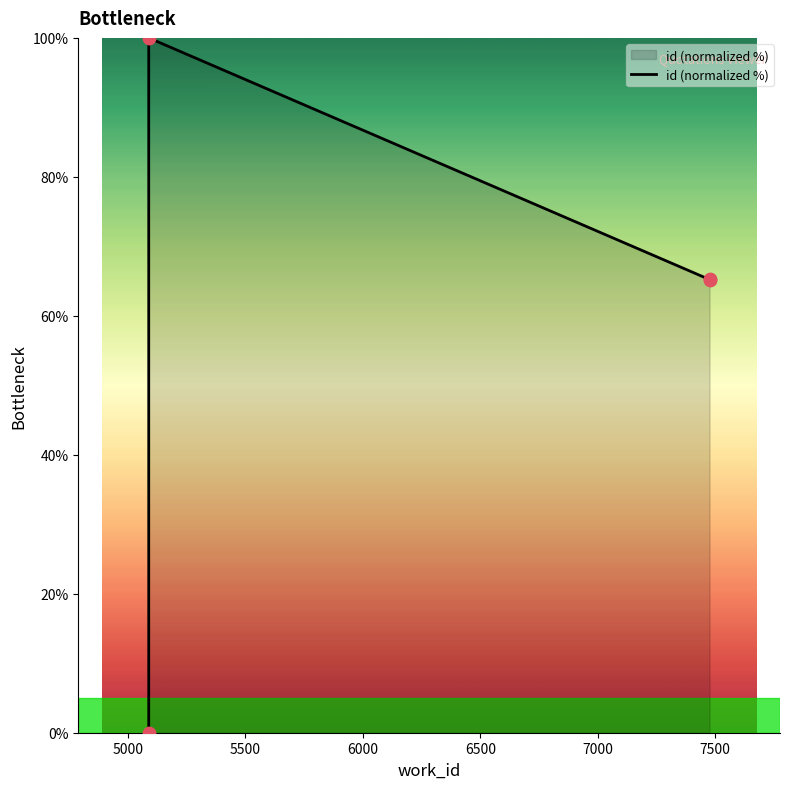

Approximately how many times larger is the value at 6000 compared to 5500?

1.0